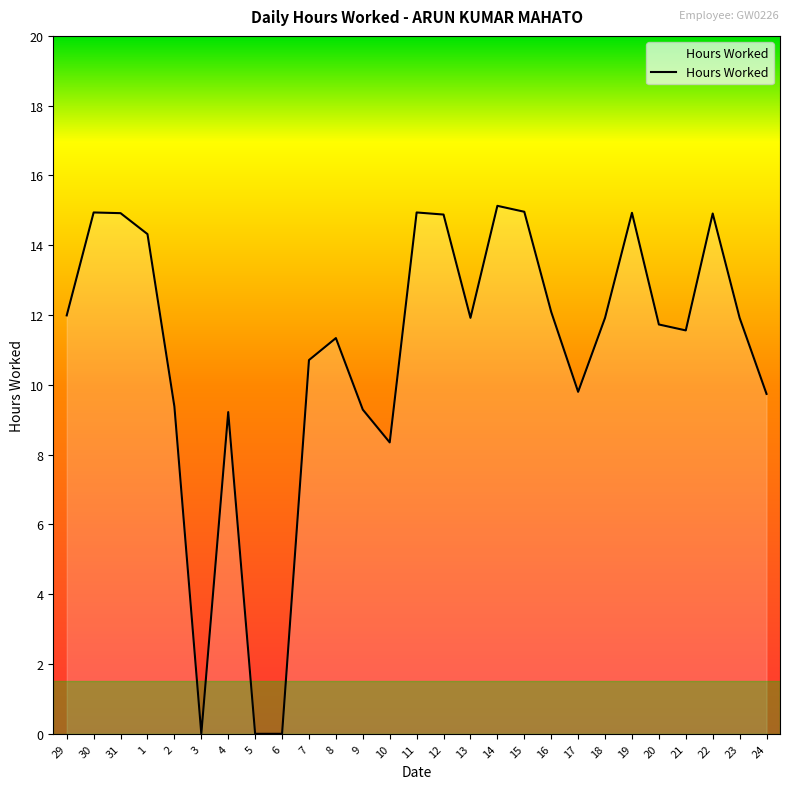

The chart shows a value of 16.8 at 17. True or false?

False